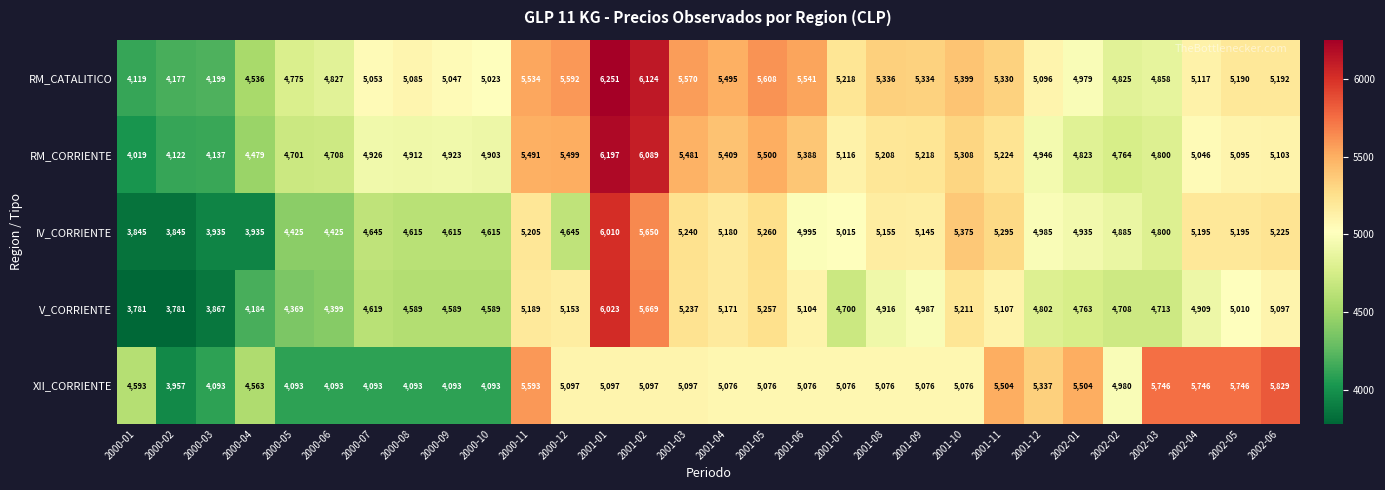

What is the total value across all series at 2002-02?

24162